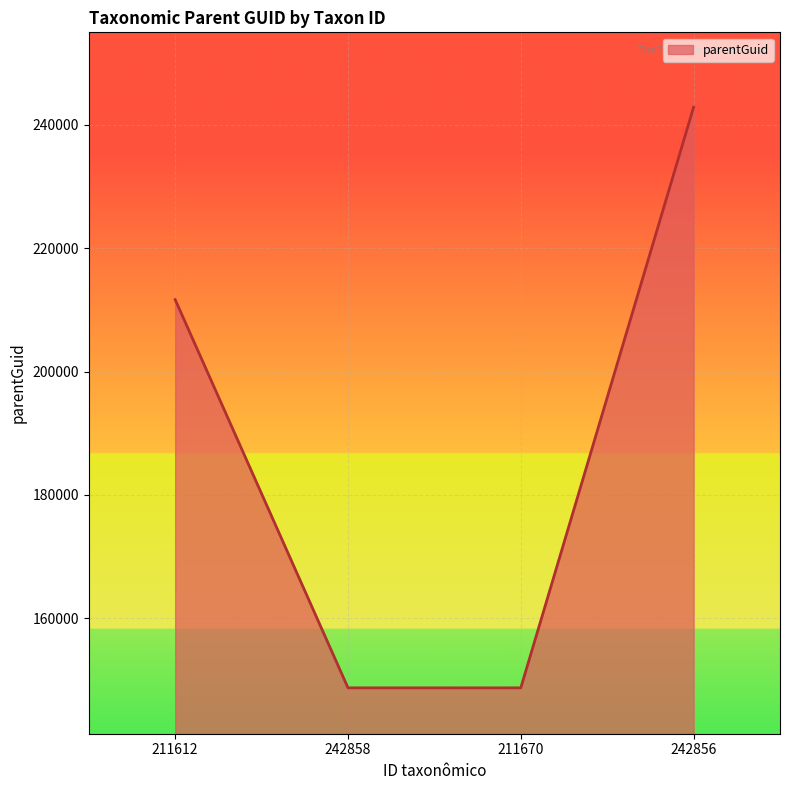

What is the difference between the second highest and second lowest values?

62934